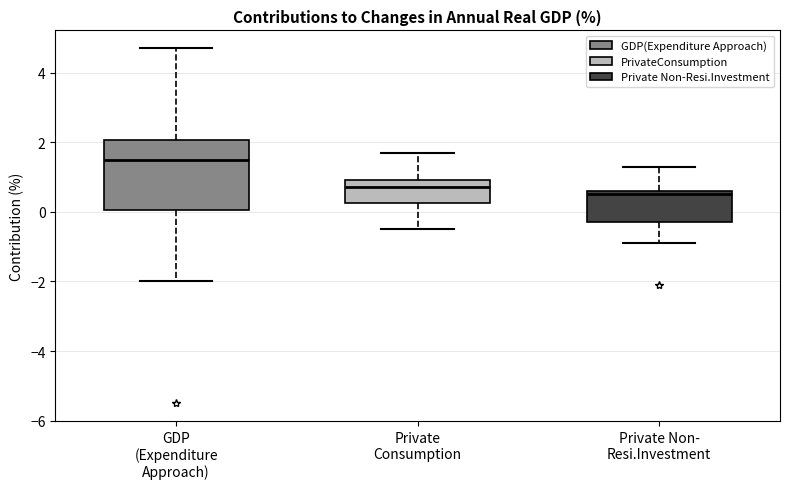

Reading left to right, transcribe this box plot: for each box, give where its median line is, the range the box spans, and where its two whiskers end, as read against the y-axis. The values are not printed on the chart, so give them approximately, as read against the axis.

GDP (Expenditure Approach): median 1.6, box 0.0 to 2.0, whiskers -2.0 to 4.8
Private Consumption: median 0.8, box 0.2 to 1.0, whiskers -0.4 to 1.8
Private Non- Resi.Investment: median 0.6 (just below the box's upper edge), box -0.2 to 0.6, whiskers -0.8 to 1.4